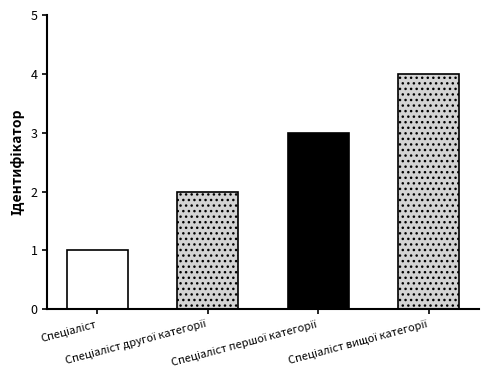

Reading left to right, list all the values displayed in this chart.

Спеціаліст=1	Спеціаліст другої категорії=2	Спеціаліст першої категорії=3	Спеціаліст вищої категорії=4